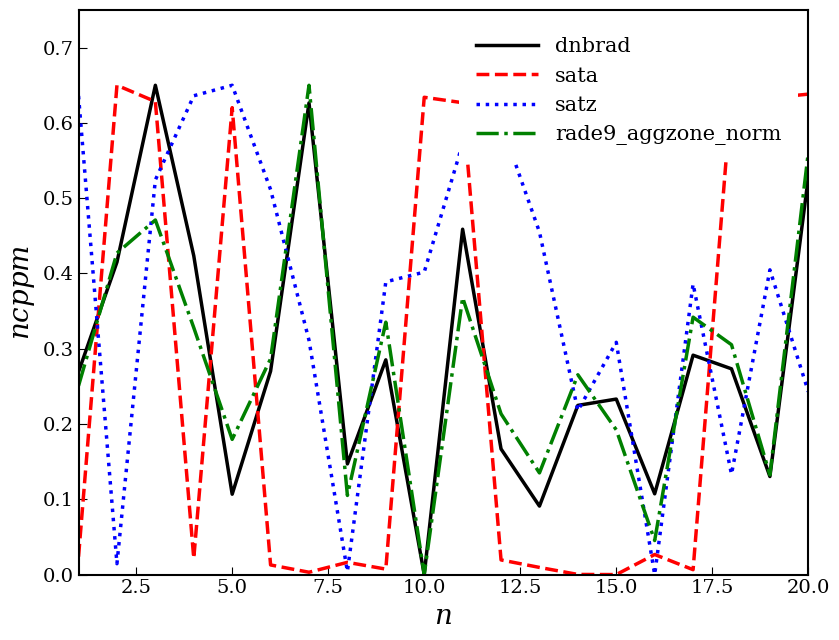

Which series has the largest total across all categories?

satz